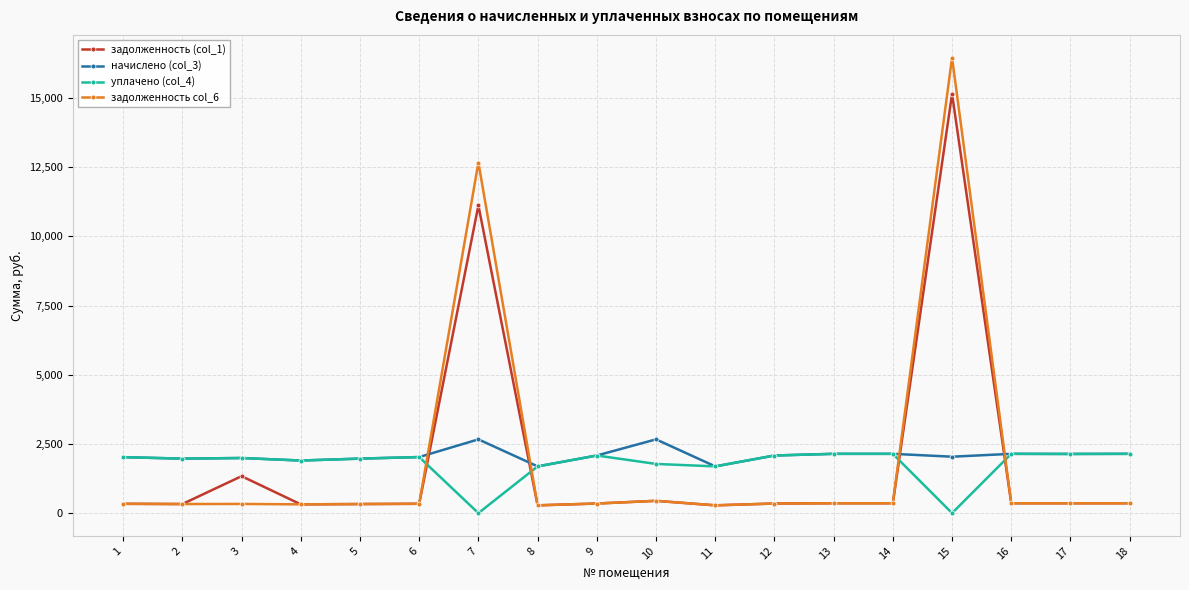

At which category is the sum across all series the highest?

15